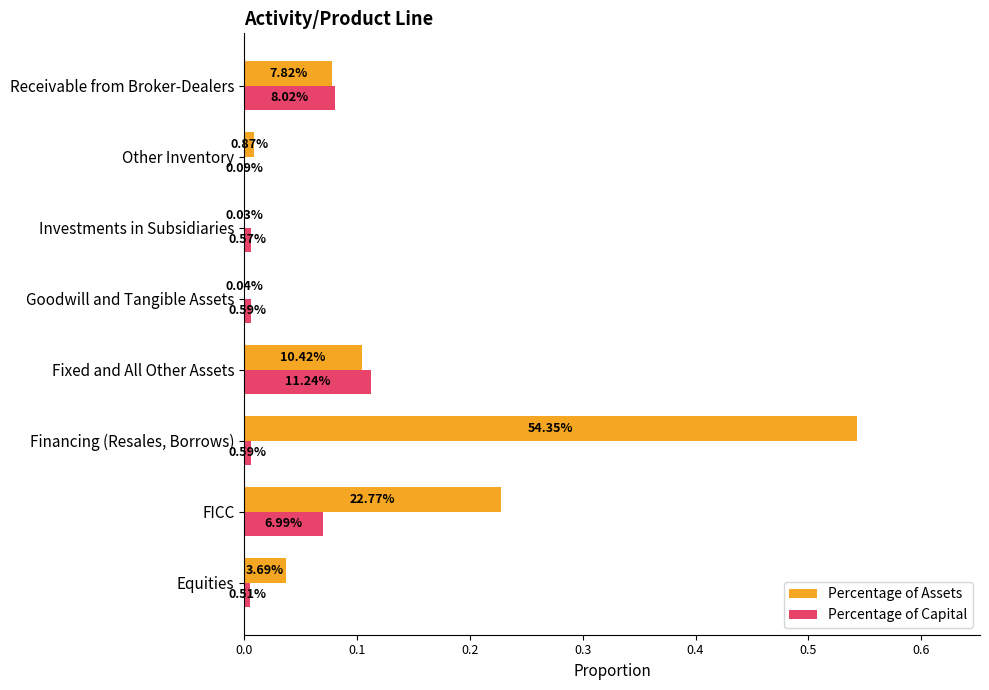

At how many categories does at least one series exceed 0?

8